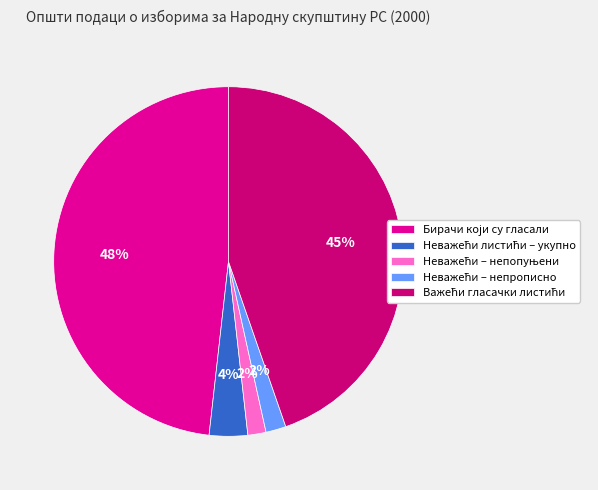

To the nearest percent, what is the average slice percentage?

20%